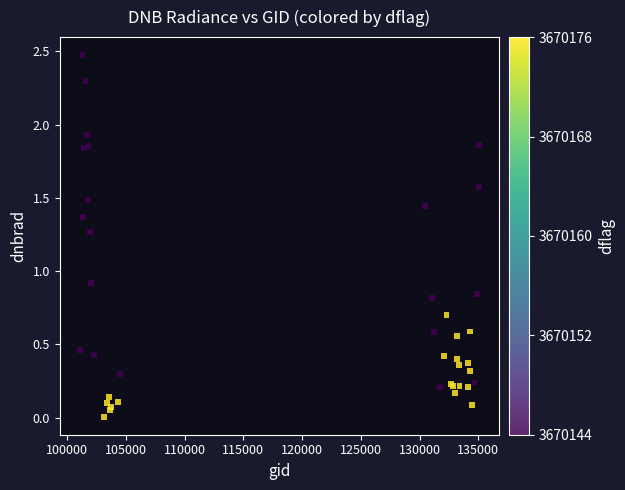

What Y value in the scatter plot is closest to 1?

0.9